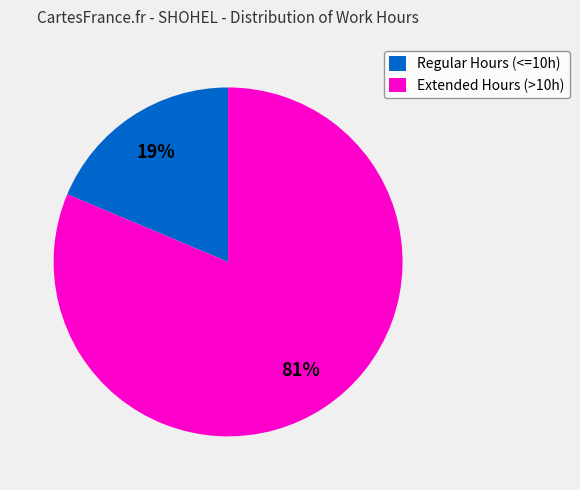

The Extended Hours (>10h) slice represents 90% of the pie. True or false?

False